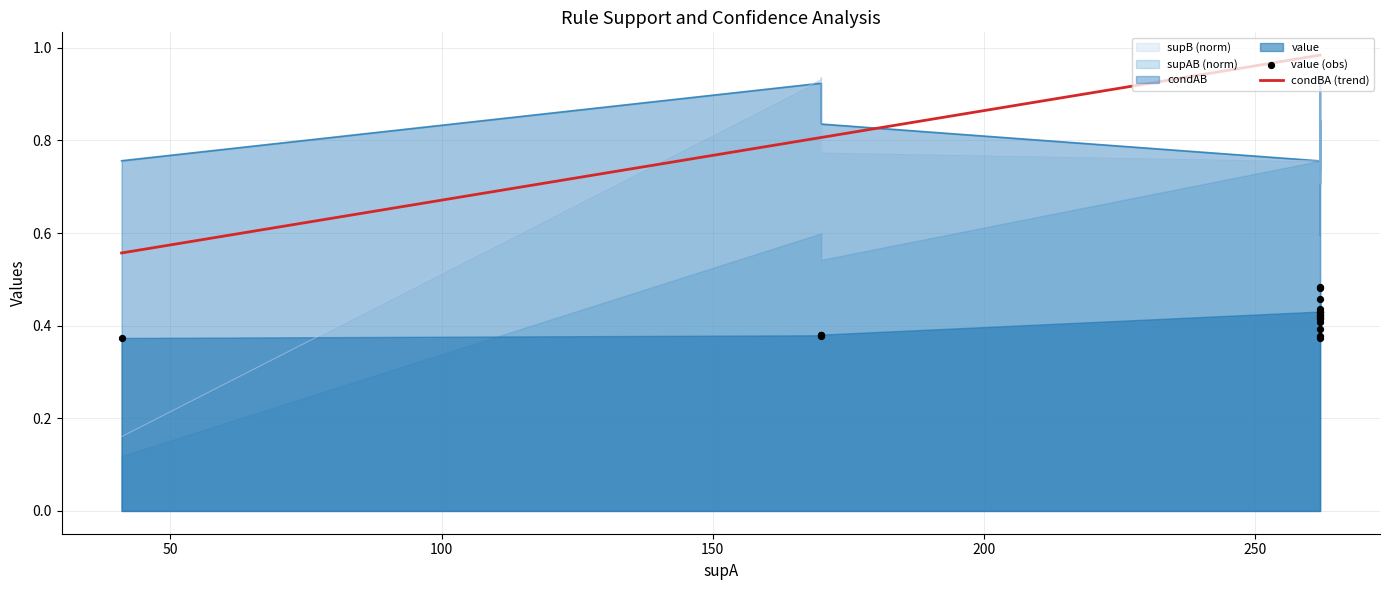

Is the value of condBA (trend) at 8 greater than the value of value (obs) at 0?

Yes